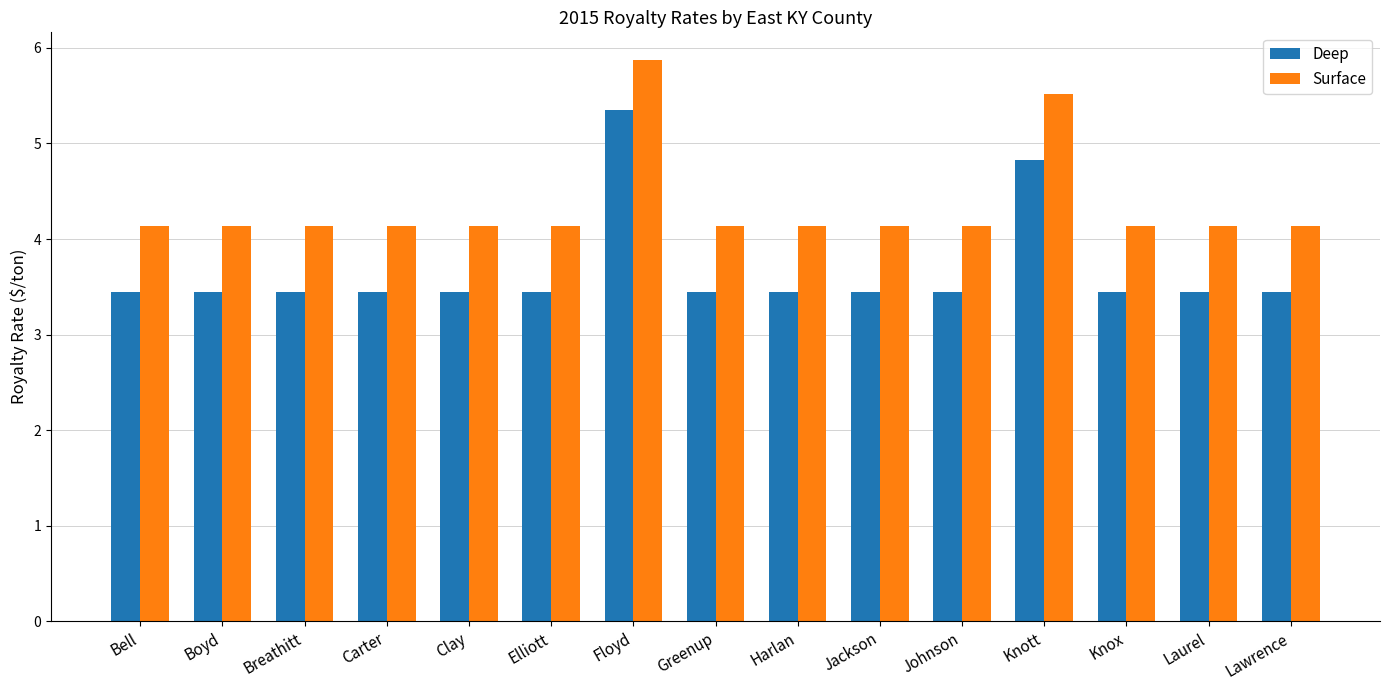

Rank the series at Greenup from lowest to highest value.

Deep, Surface